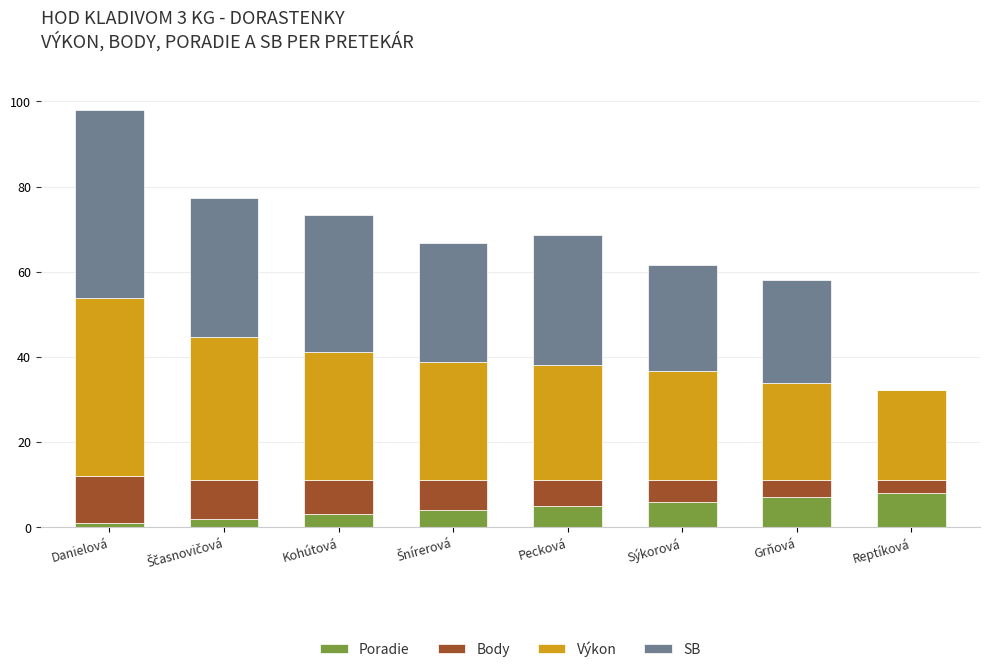

What is the total value across all series at Kohútová?

73.4